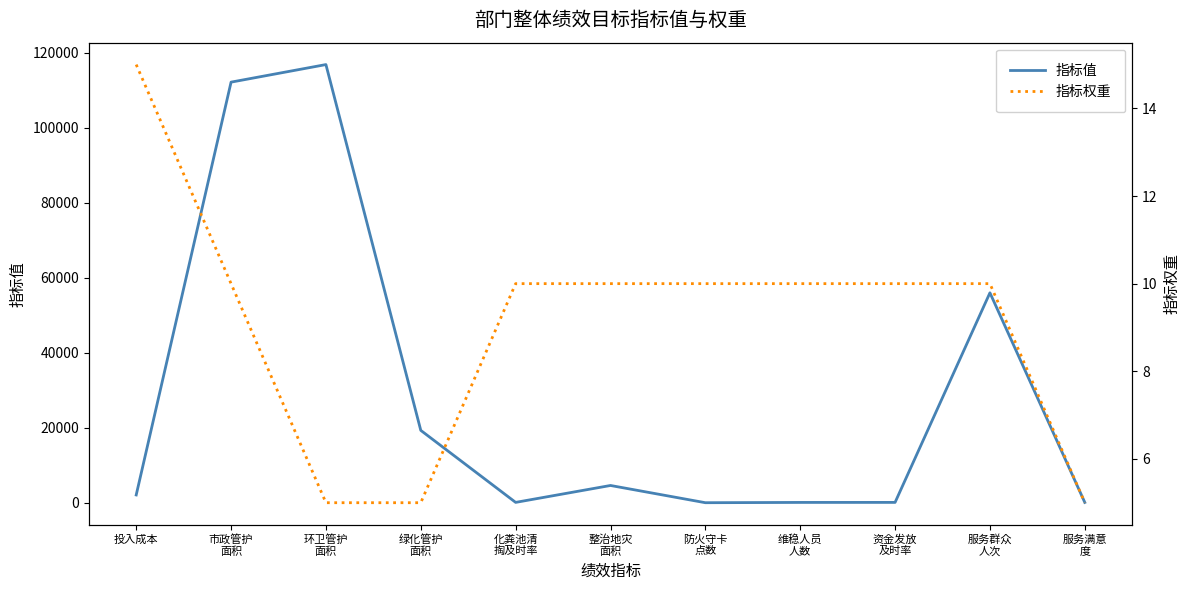

What value does the 指标权重 series have at 投入成本?

15.0